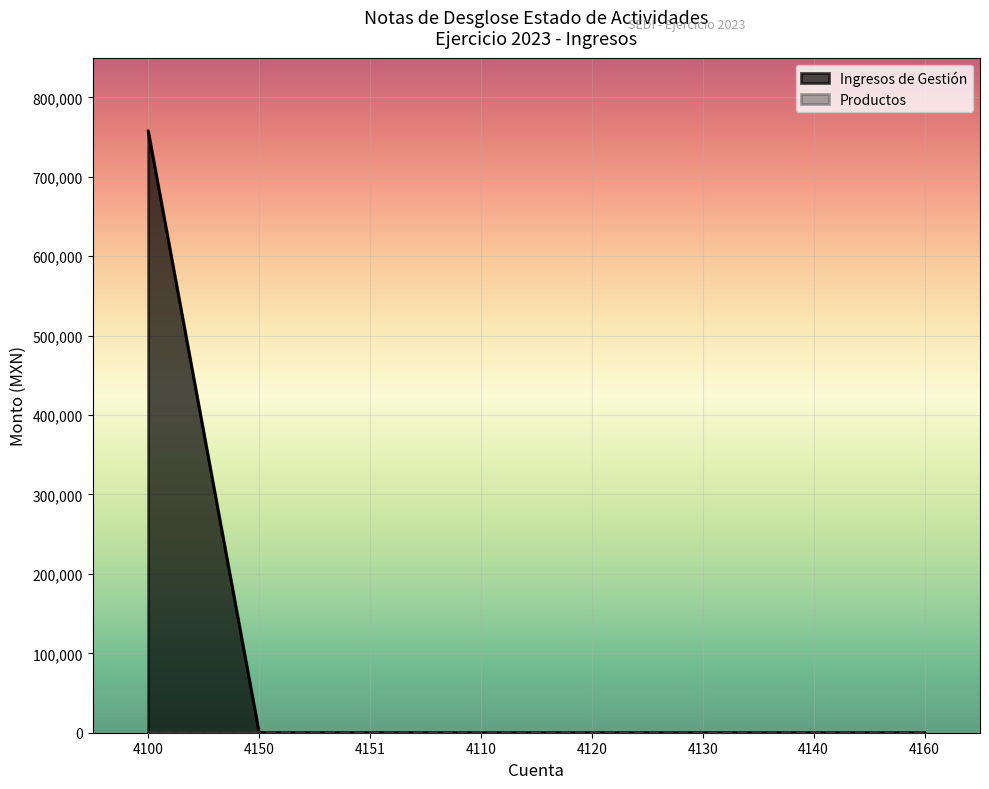

Which category has the highest value in the Productos series?

4150